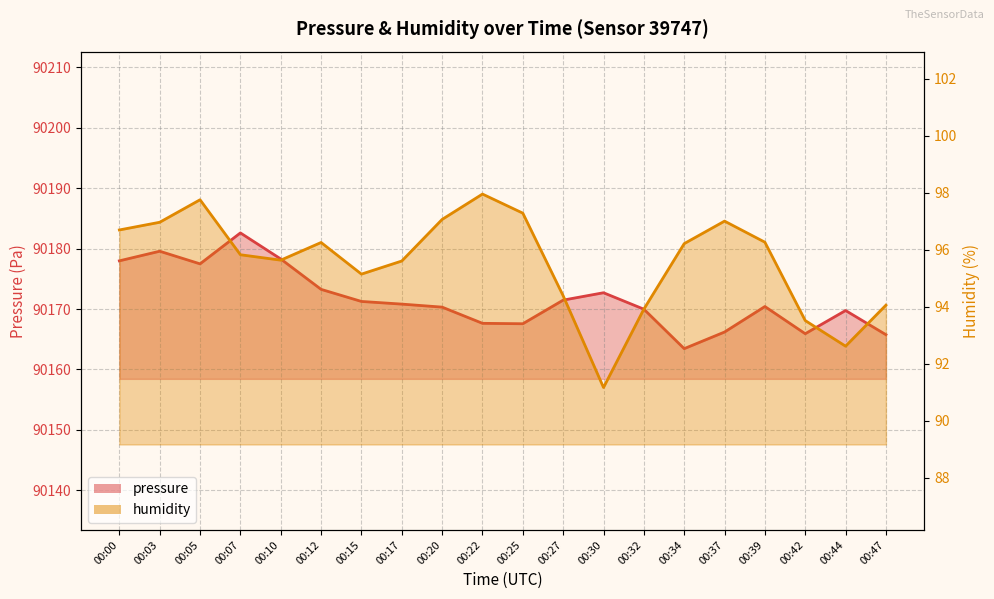

What is the difference between the humidity values at 00:00 and 00:30?

5.5